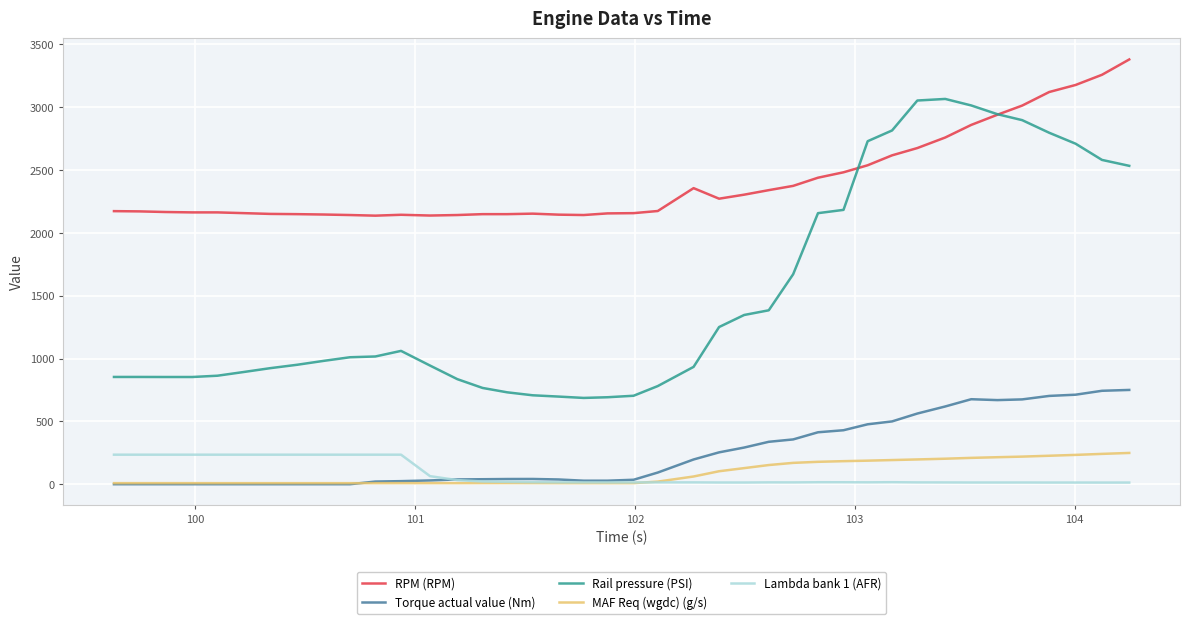

Which series has the widest spread of values?

Rail pressure (PSI)